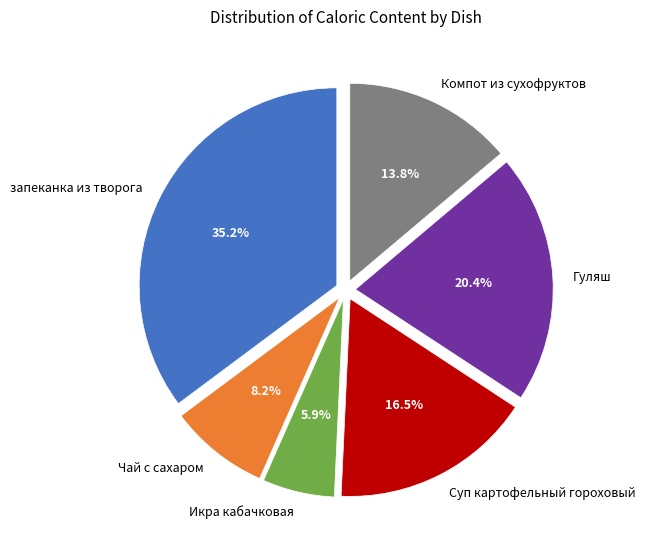

Which has a higher value, Суп картофельный гороховый or Икра кабачковая?

Суп картофельный гороховый